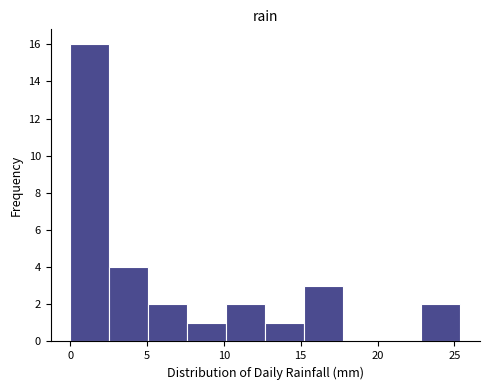

Reading left to right, transcribe this chart: for each bar, give the range it covers on the x-axis and its height. Neither the bar edges nor the heights are printed on the chart, so give them approximately, as read against the axes.

0.0 to 2.5: 16
2.5 to 5.0: 4
5.0 to 7.5: 2
7.5 to 10.0: 1
10.0 to 12.5: 2
12.5 to 15.0: 1
15.0 to 18.0: 3
18.0 to 20.5: 0
20.5 to 23.0: 0
23.0 to 25.5: 2